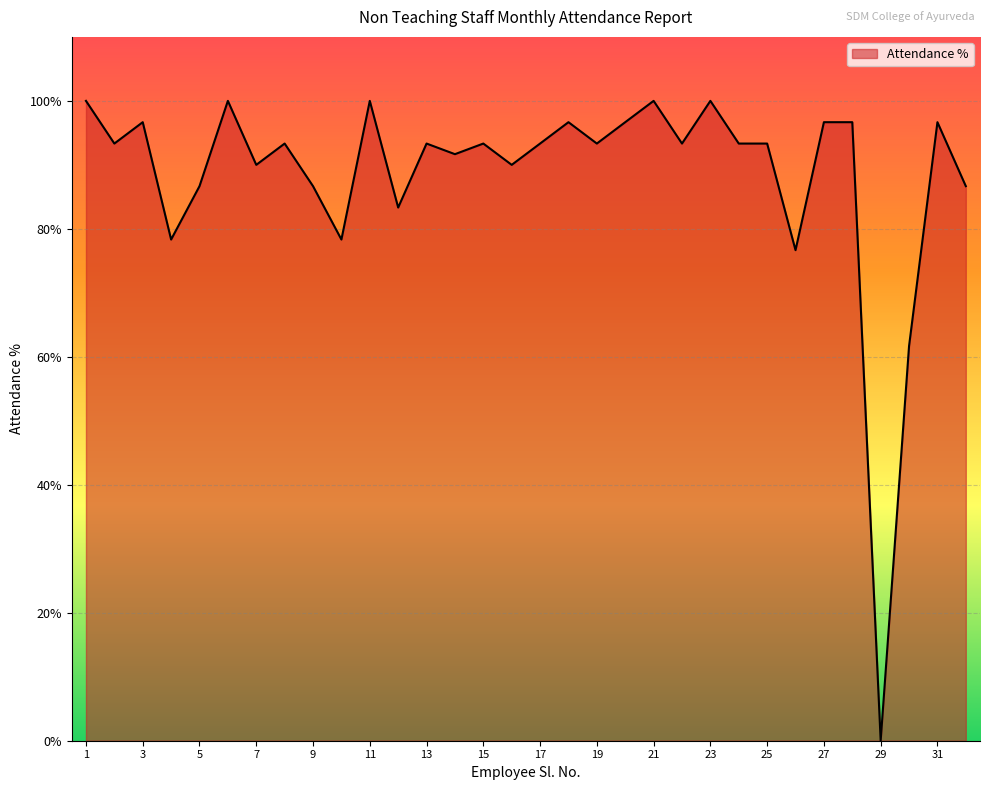

What is the greatest value displayed?

100.0